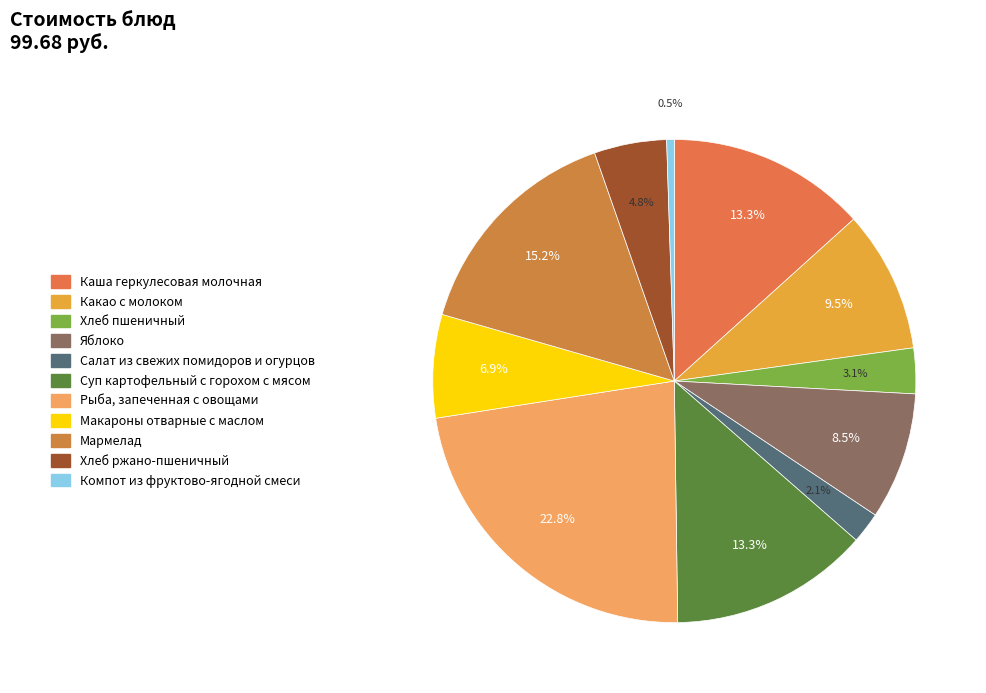

What portion of the pie excludes Мармелад?

84.8%